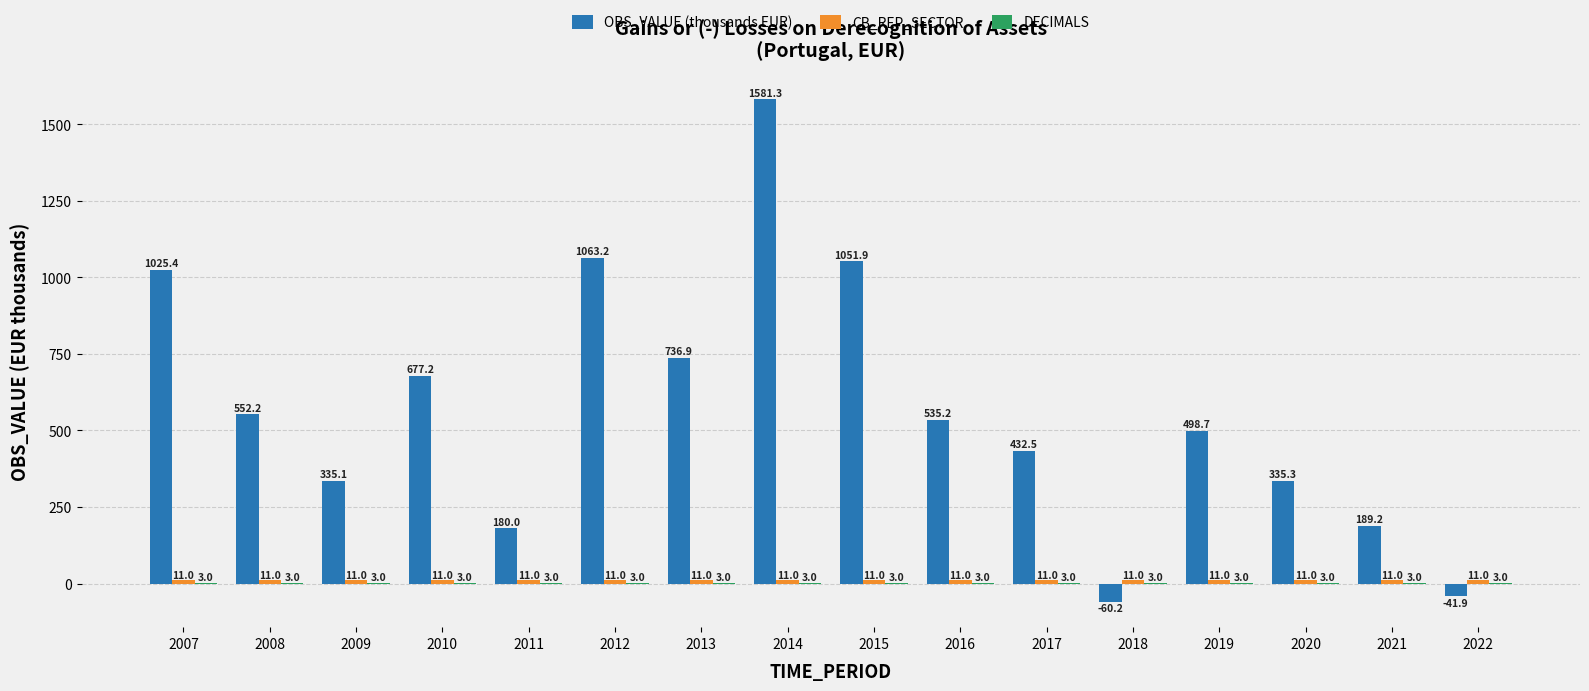

Is it true that OBS_VALUE (thousands EUR) equals 1025.4 at 2007?

True